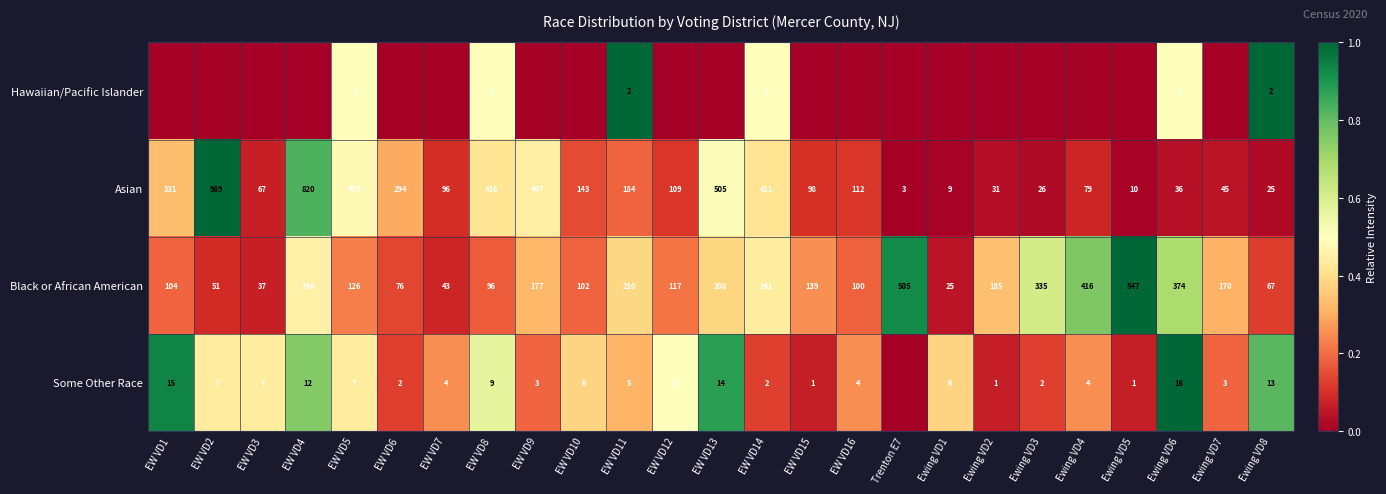

What is the sum of all Black or African American values?

4699